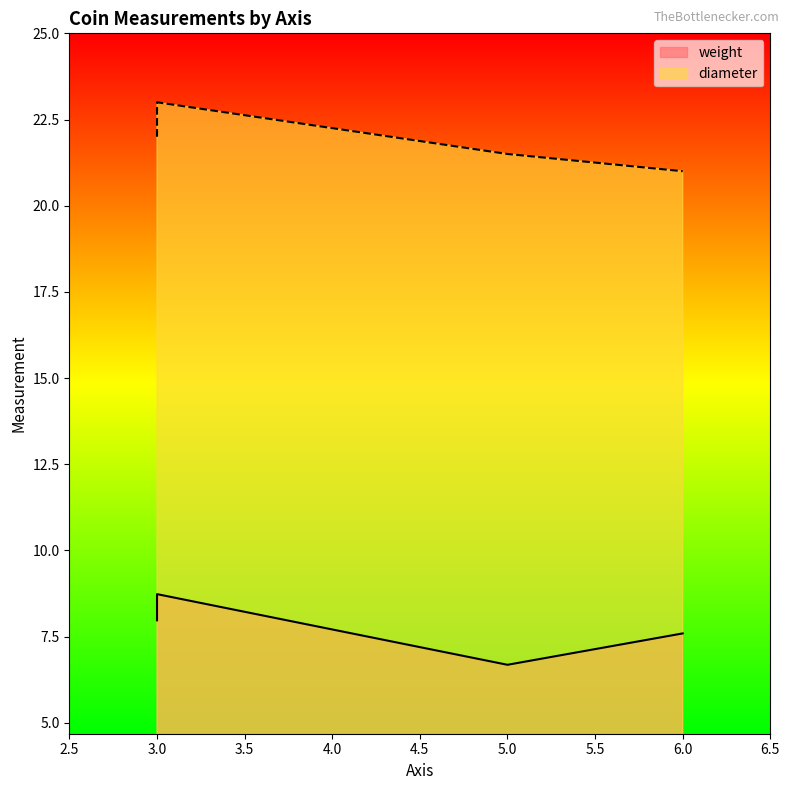

Between 5 and 6, which series saw the biggest shift?

weight